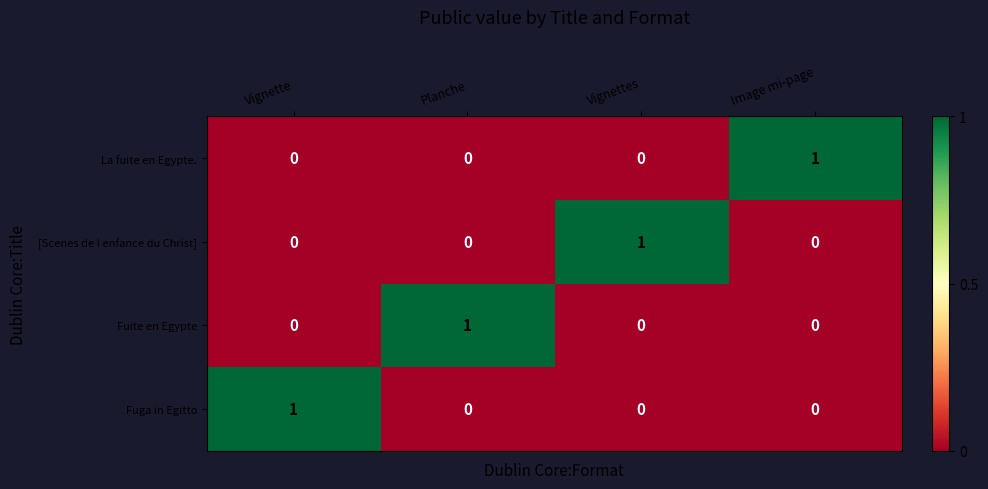

True or false: Fuga in Egitto has a value of 2 at Vignette.

False